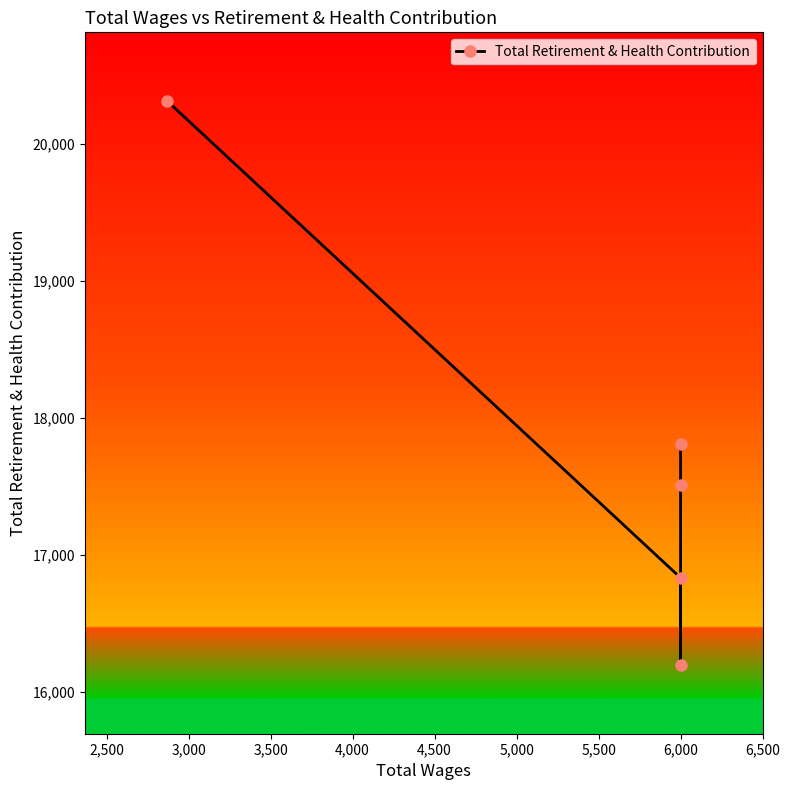

Between 2,500 and 2,000, which is larger?

2,000